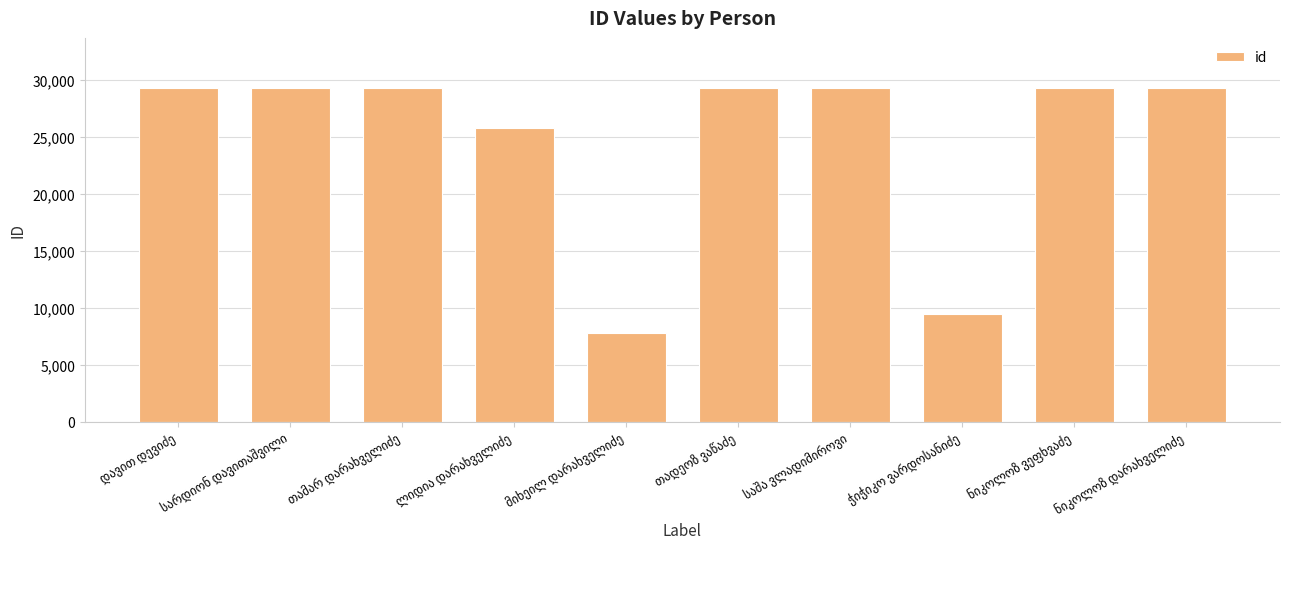

What is the average value?

24819